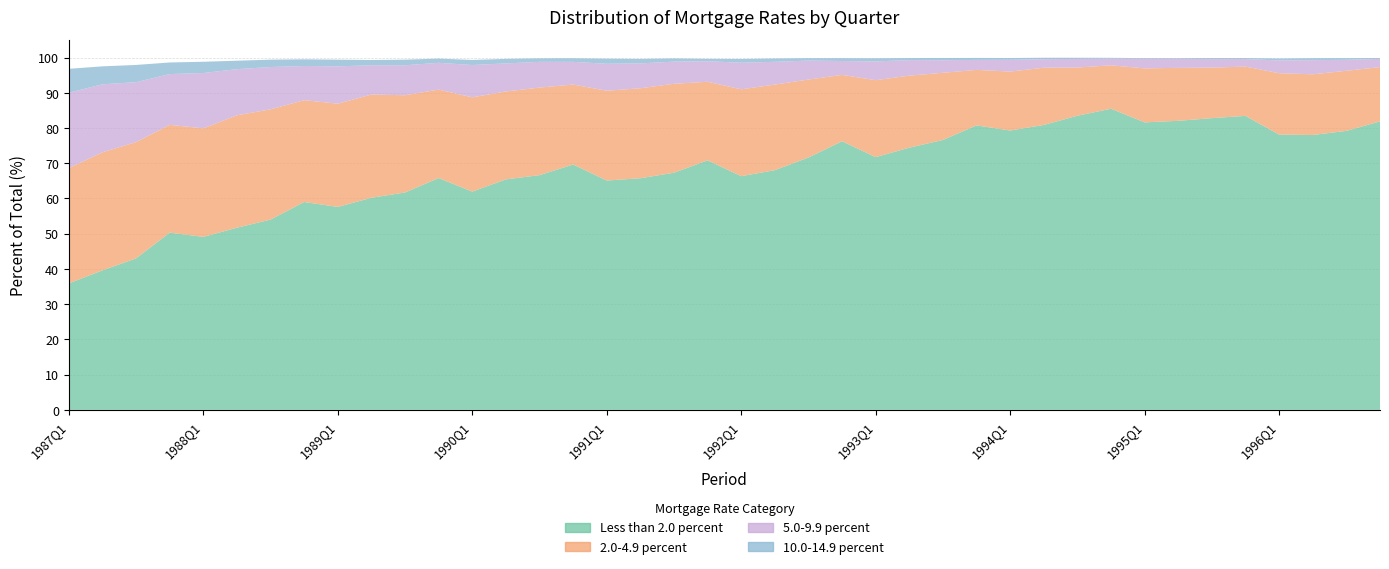

Reading right to left, what are all the values shown in this chart?

Less than 2.0 percent: 81.9	79.2	78.0	78.1	83.4	82.8	82.0	81.6	85.5	83.5	80.9	79.3	80.7	76.6	74.4	71.7	76.2	71.6	68.0	66.3	70.8	67.3	65.7	65.1	69.6	66.6	65.4	61.9	65.8	61.7	60.2	57.6	59.0	54.0	51.7	49.1	50.3	43.0	39.6	35.9
2.0-4.9 percent: 15.4	17.1	17.2	17.4	14.0	14.3	15.0	15.3	12.3	13.7	16.2	16.7	15.8	19.1	20.4	21.8	18.8	22.1	24.3	24.6	22.3	25.2	25.5	25.5	22.7	24.9	24.9	26.8	25.1	27.6	29.3	29.3	28.9	31.3	31.9	30.8	30.6	33.0	33.5	32.7
5.0-9.9 percent: 2.3	3.1	4.0	3.6	2.1	2.4	2.6	2.7	1.9	2.5	2.4	3.3	2.8	3.6	4.4	5.3	3.9	5.4	6.5	7.5	5.8	6.3	7.1	7.7	6.4	7.3	8.0	9.2	7.6	8.5	8.3	10.6	9.7	12.0	13.1	15.7	14.4	17.0	19.3	21.4
10.0-14.9 percent: 0.2	0.5	0.6	0.6	0.3	0.3	0.2	0.2	0.2	0.3	0.4	0.5	0.6	0.6	0.6	0.9	0.8	0.7	1.0	1.1	0.7	0.9	1.3	1.4	1.0	1.0	1.3	1.4	1.2	1.6	1.5	1.9	1.9	2.1	2.4	3.2	3.3	4.9	5.1	6.8